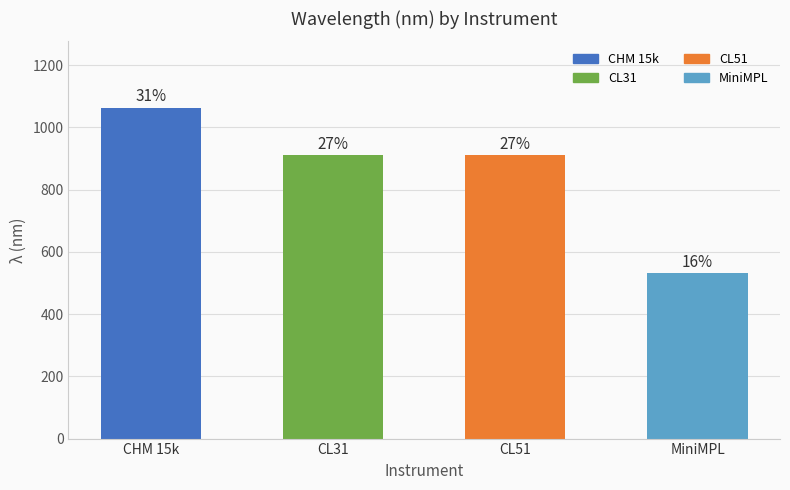

Count the values in the range 910 to 1064.

3